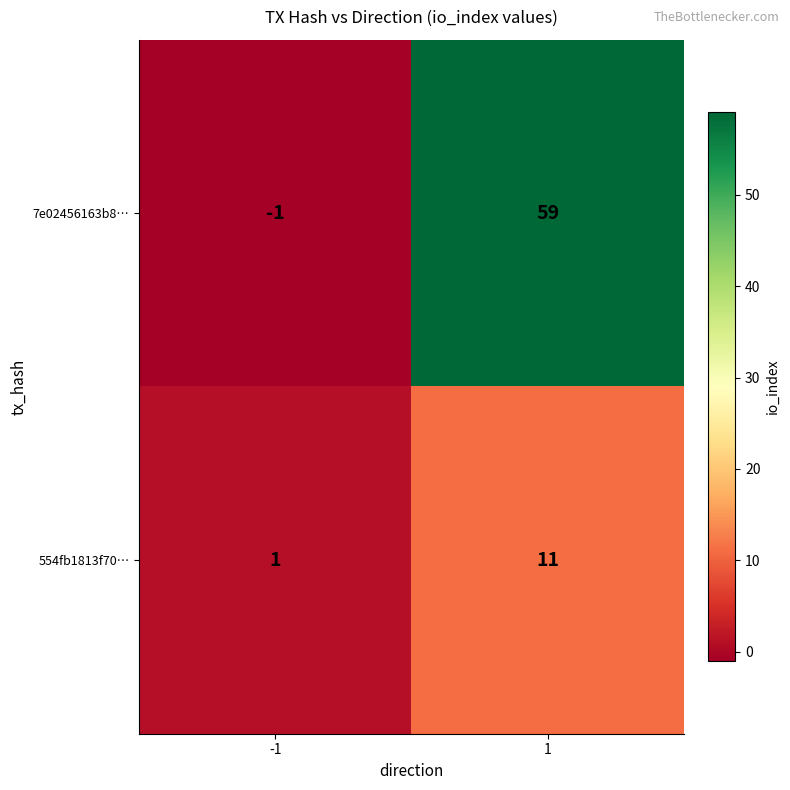

Reading right to left, list all the values displayed in this chart.

7e02456163b8…: 1=59	-1=-1
554fb1813f70…: 1=11	-1=1